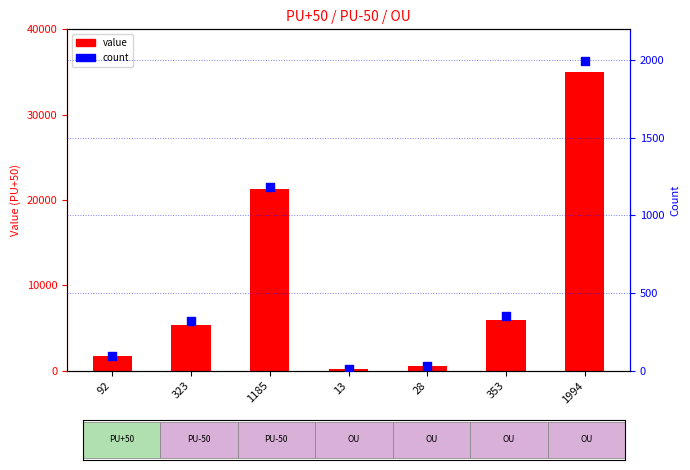

At which category is the sum across all series the highest?

1994